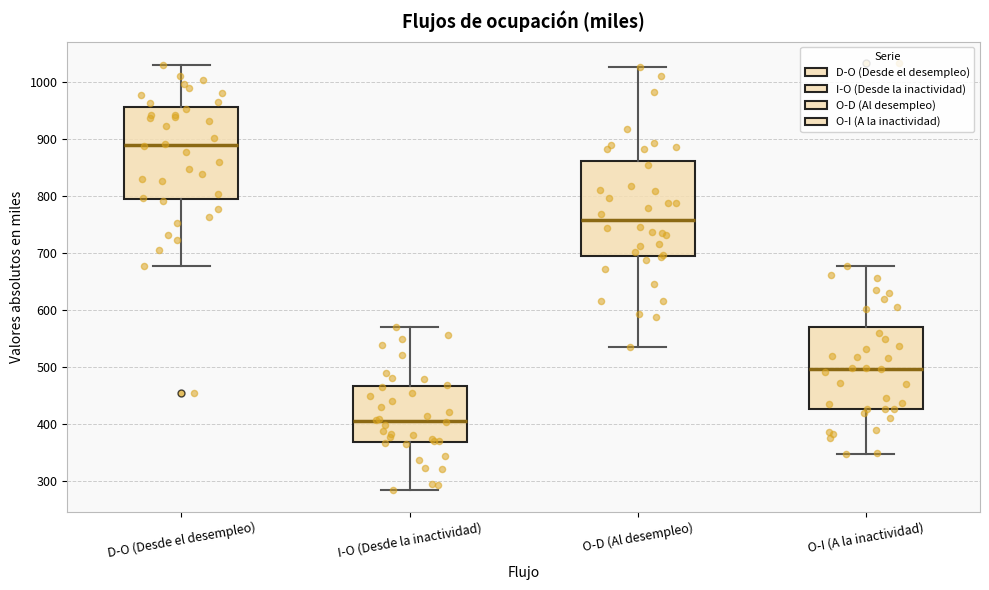

Reading left to right, transcribe this box plot: for each box, give where its median line is, the range the box spans, and where its two whiskers end, as read against the y-axis. The values are not printed on the chart, so give them approximately, as read against the axis.

D-O (Desde el desempleo): median 890, box 800 to 960, whiskers 680 to 1030
I-O (Desde la inactividad): median 410, box 370 to 470, whiskers 280 to 570
O-D (Al desempleo): median 760, box 700 to 860, whiskers 540 to 1030
O-I (A la inactividad): median 500, box 430 to 570, whiskers 350 to 680